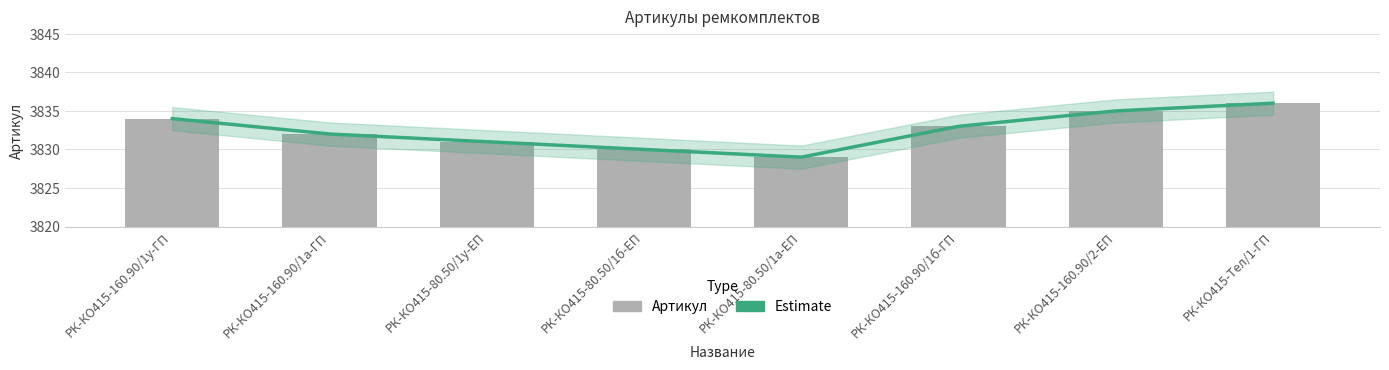

What is the maximum value shown in the chart?

3836